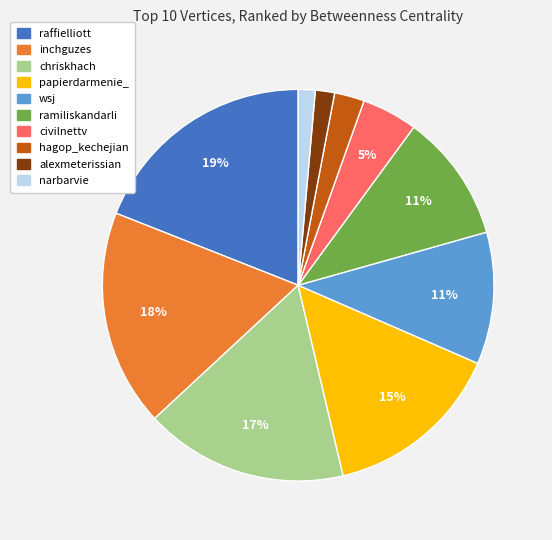

Count the number of slices in the pie.

10